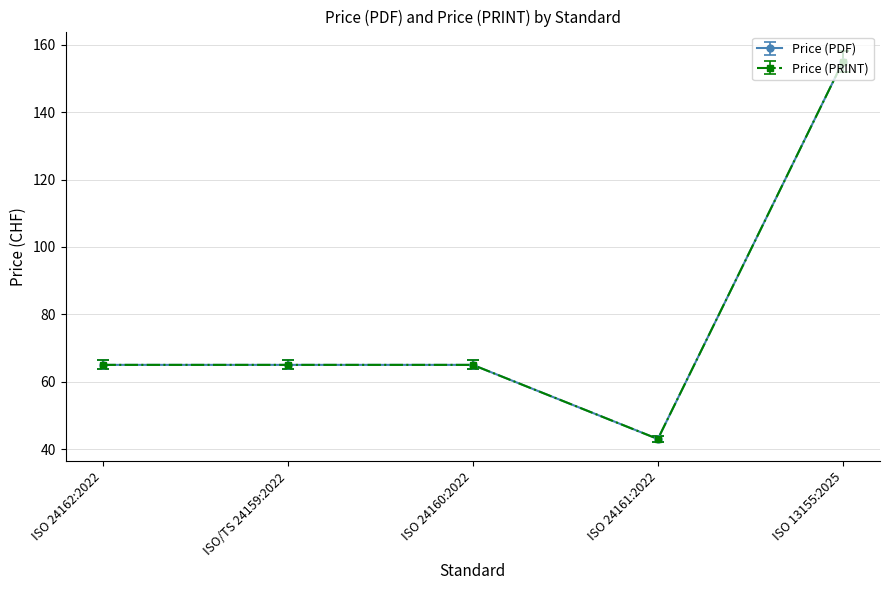

True or false: Price (PRINT) and Price (PDF) cross at least once.

False